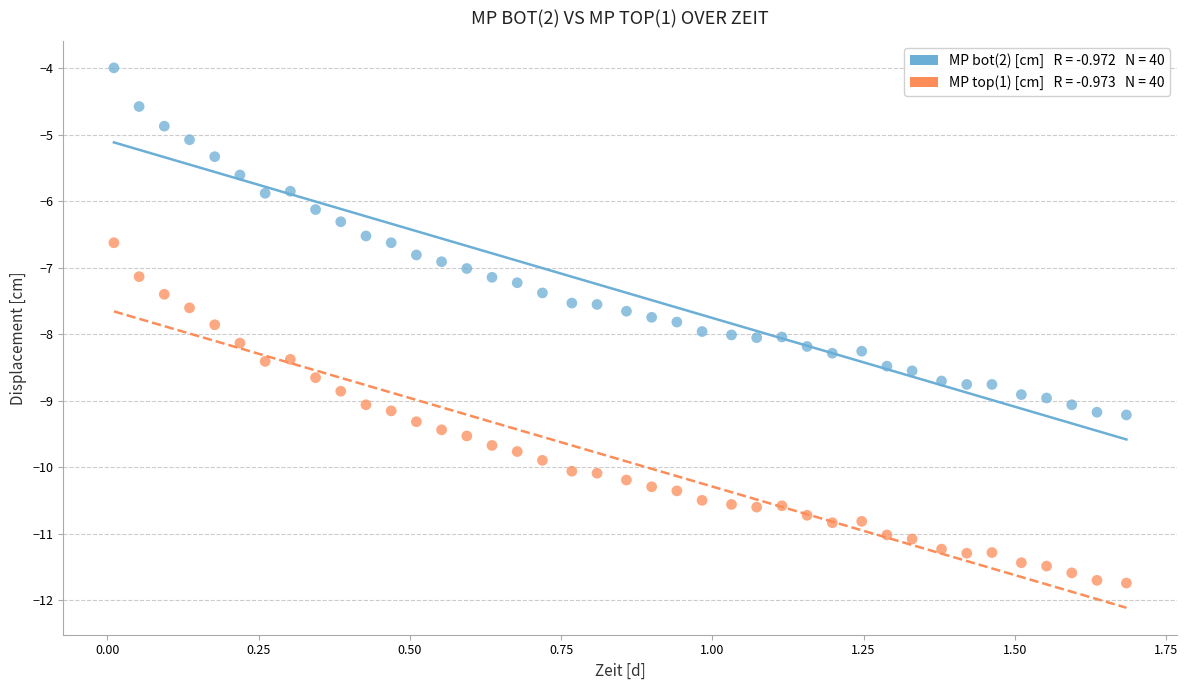

Across all data points, what is the range of Y values (max minus min)?

7.7